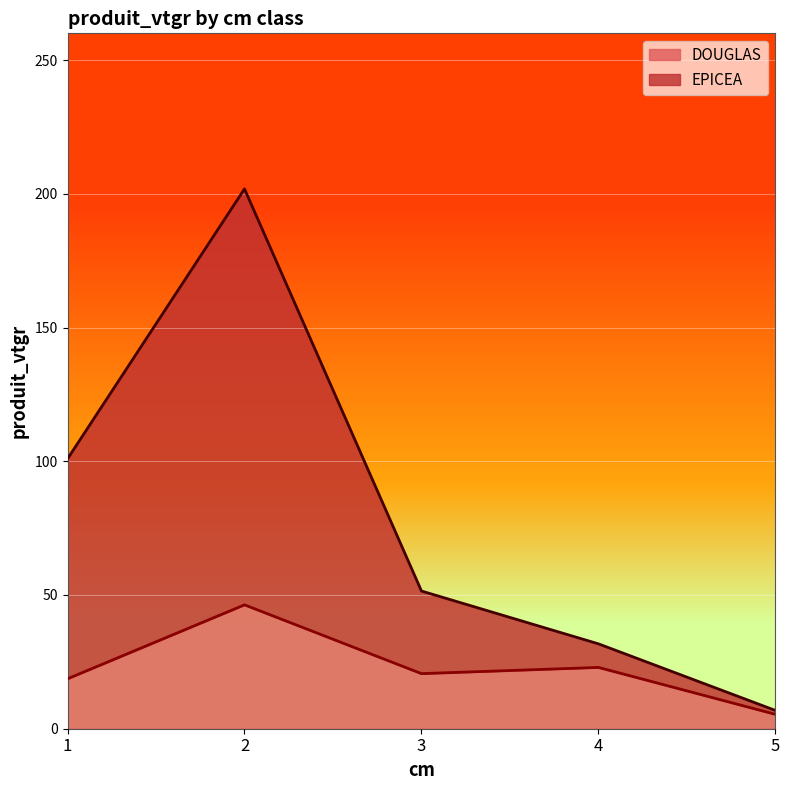

Where is DOUGLAS nearest to the value 25?

4